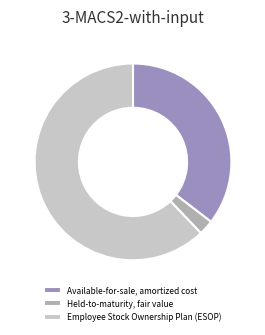

Is the sum of Held-to-maturity, fair value and Employee Stock Ownership Plan (ESOP) greater than half?

Yes